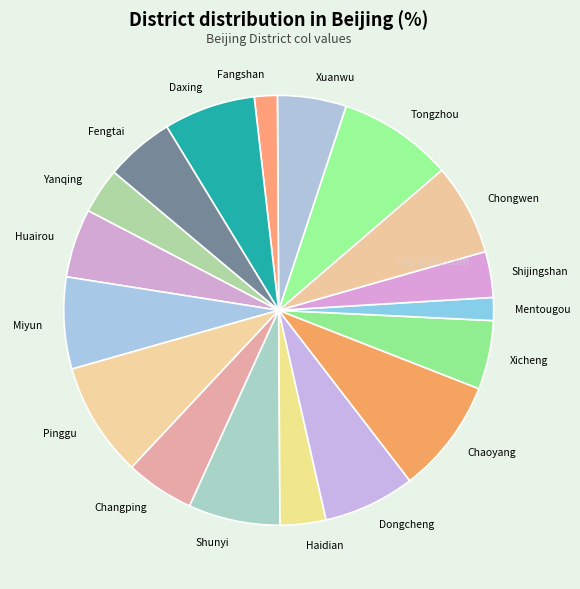

Is there a majority slice in this chart?

No